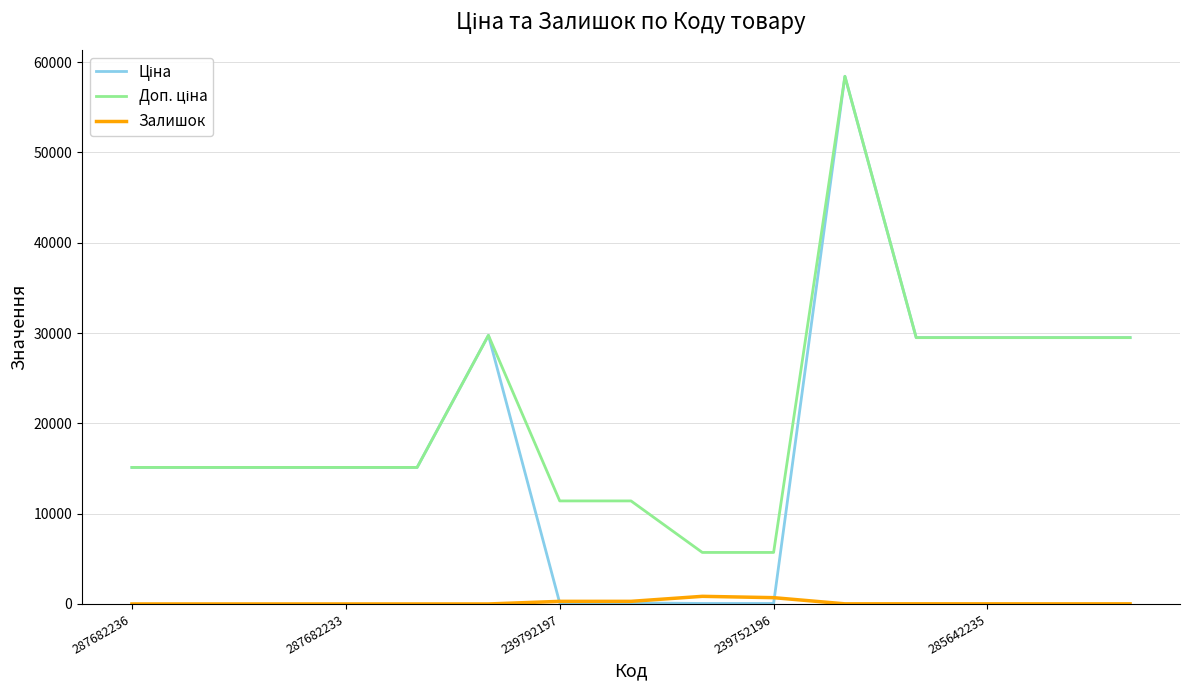

How many intersections are there between Залишок and Ціна?

2